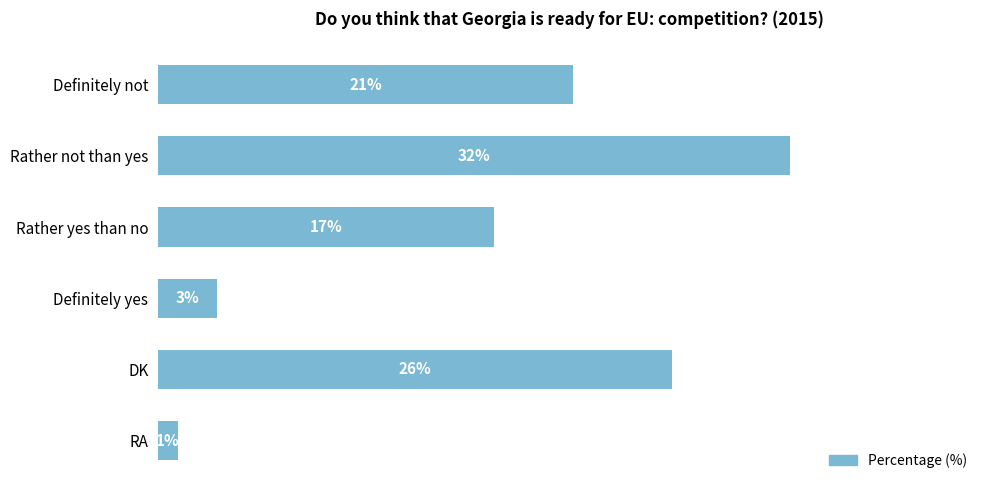

Which category has the highest value across all series?

Rather not than yes